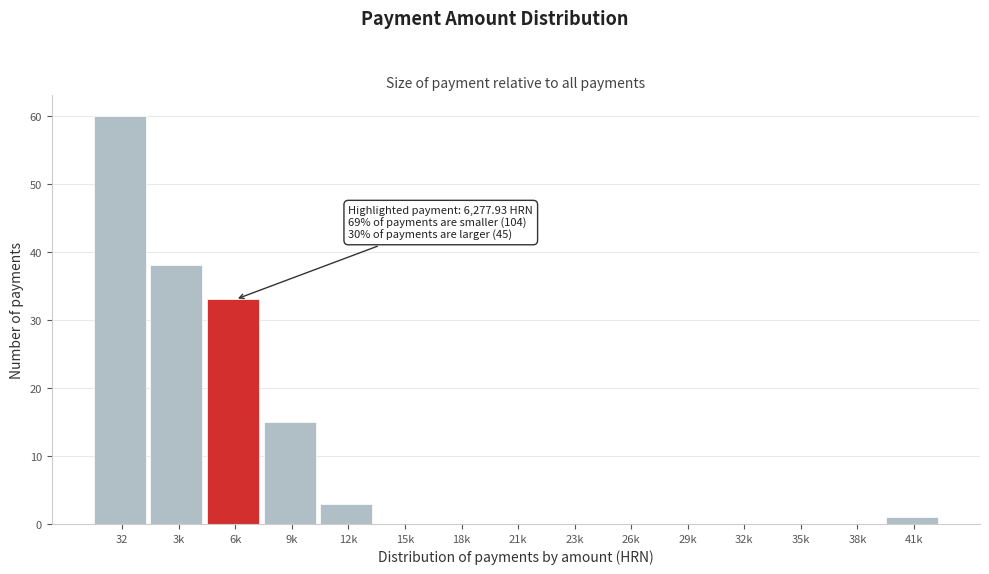

Reading left to right, what are all the values shown in this chart?

32=60	3k=38	6k=33	9k=15	12k=3	15k=0	18k=0	21k=0	23k=0	26k=0	29k=0	32k=0	35k=0	38k=0	41k=1